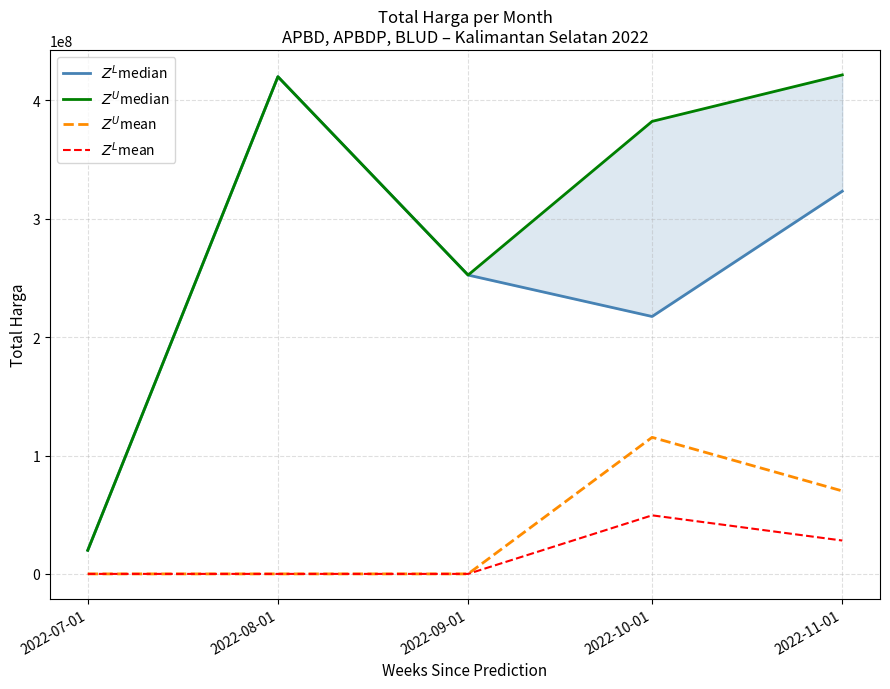

What is the difference between the maximum and second lowest values in the $Z^U$mean series?

115375000